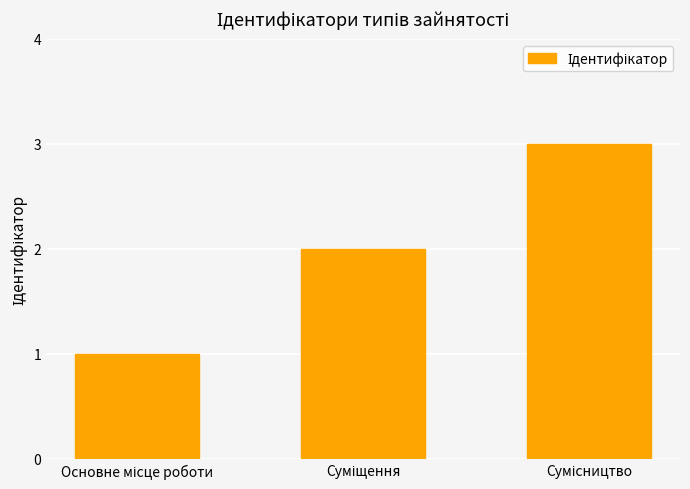

What is the sum of all values?

6